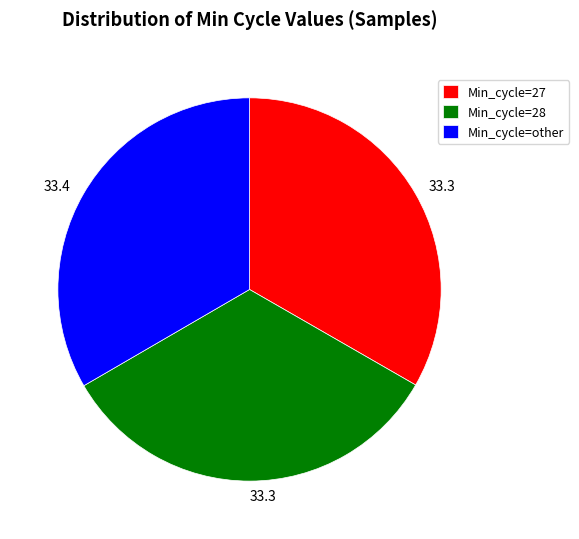

Does Min_cycle=27 represent more than half of the total?

No